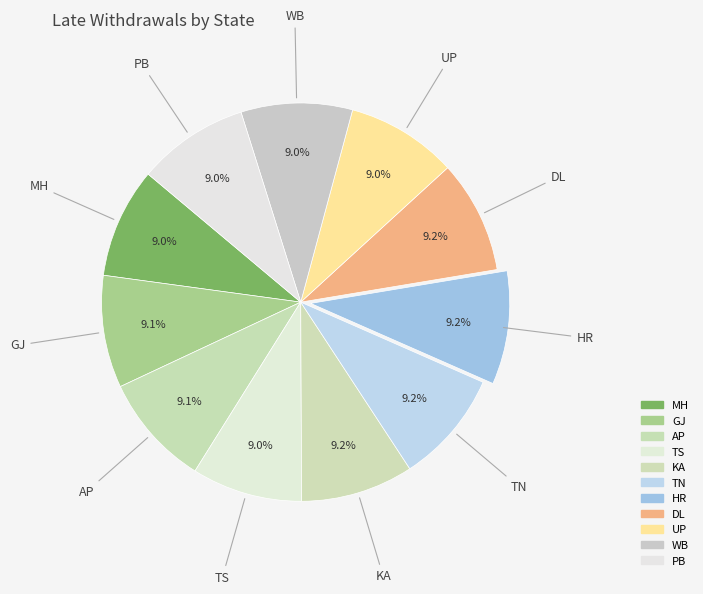

Which slice is the largest?

HR